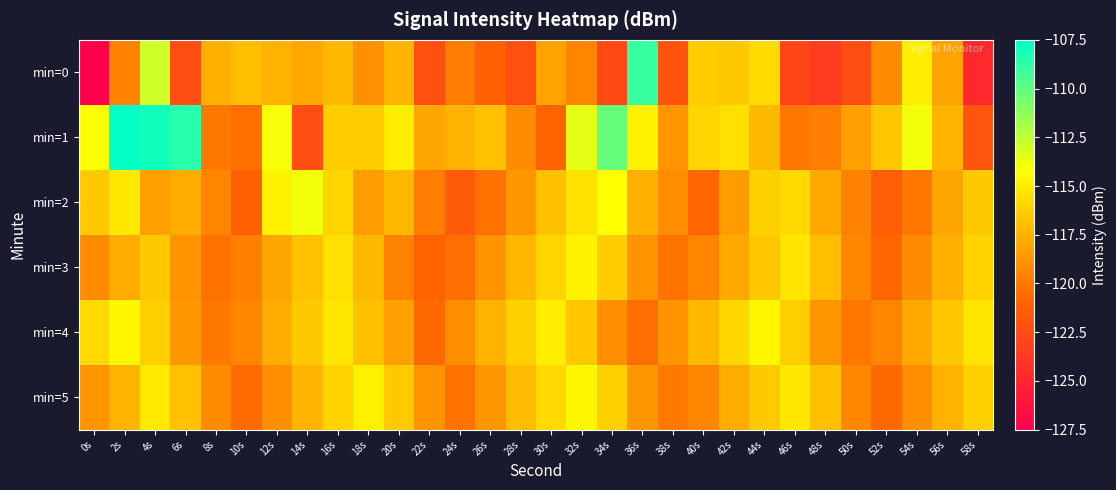

What is the difference between the highest and lowest values at 18s?

4.2